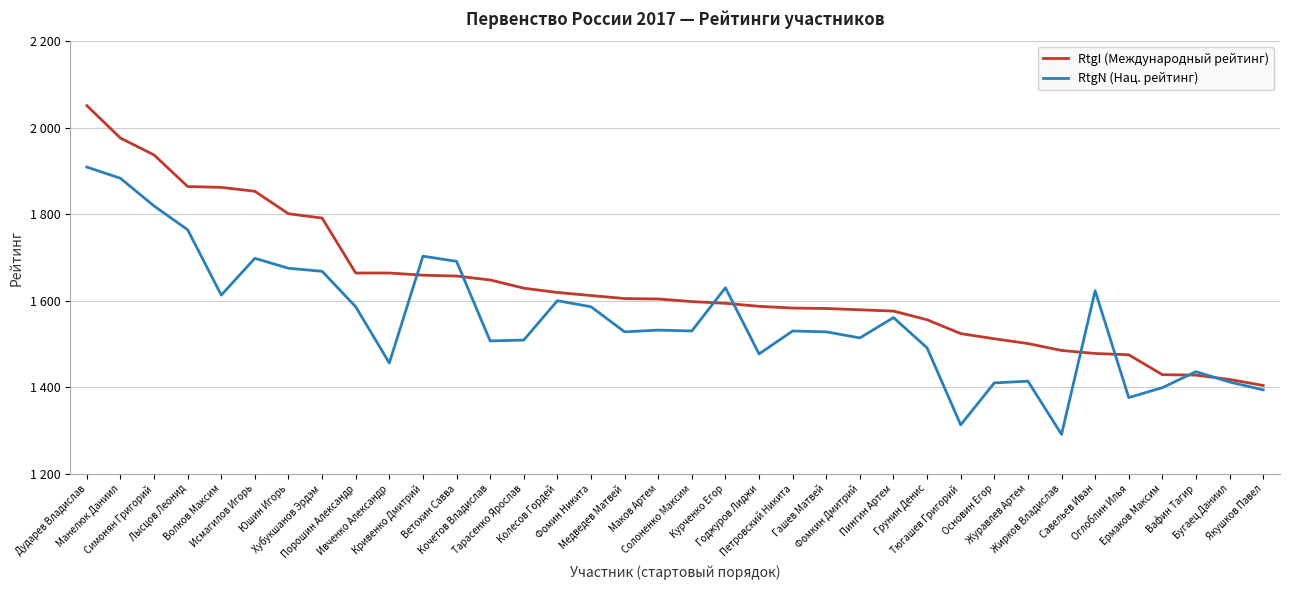

In RtgN (Нац. рейтинг), how many points are higher than both neighbors (excluding endpoints)?

10